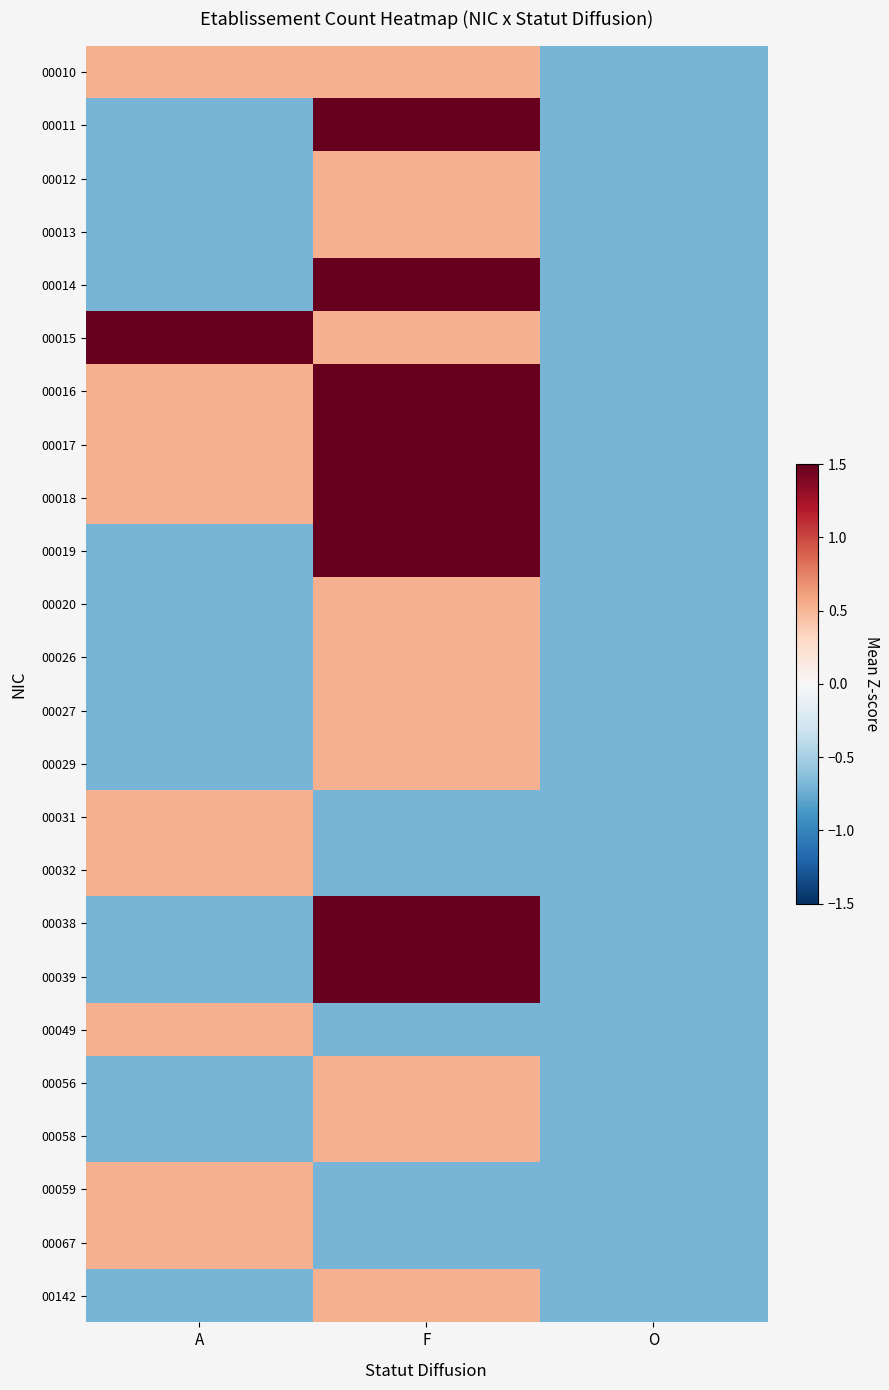

How many categories are shown in the chart?

3